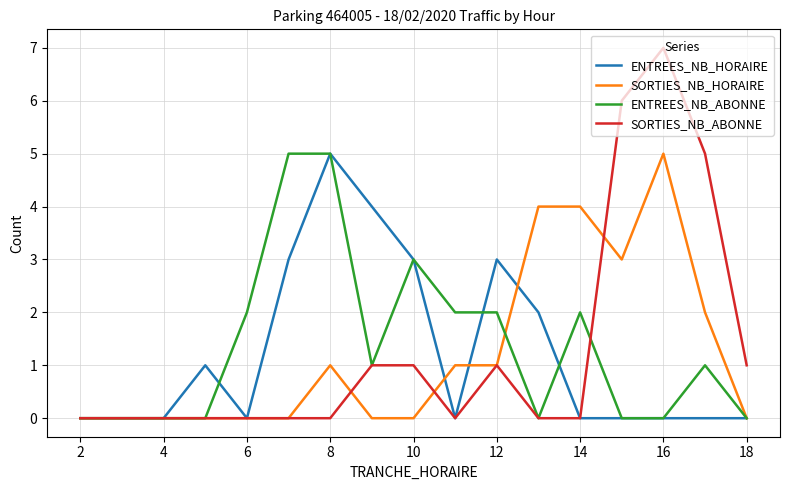

What are all the series names shown in the legend?

ENTREES_NB_HORAIRE, SORTIES_NB_HORAIRE, ENTREES_NB_ABONNE, SORTIES_NB_ABONNE